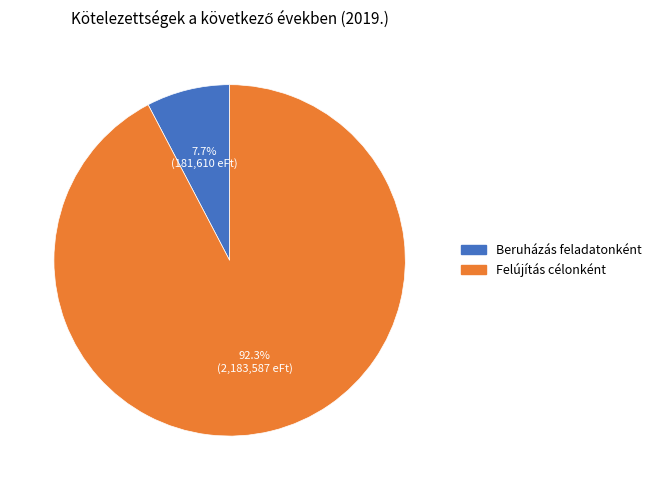

To the nearest percent, what is the average slice percentage?

50%